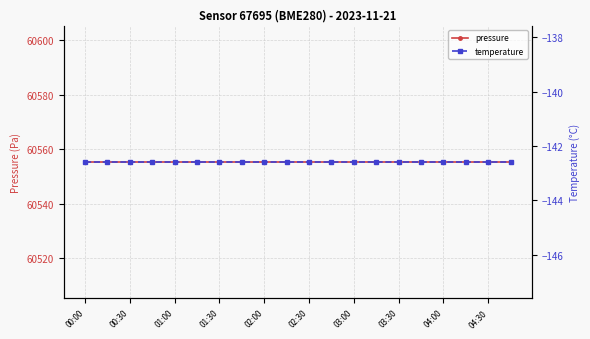

True or false: pressure has more than 1 interior local peaks.

False